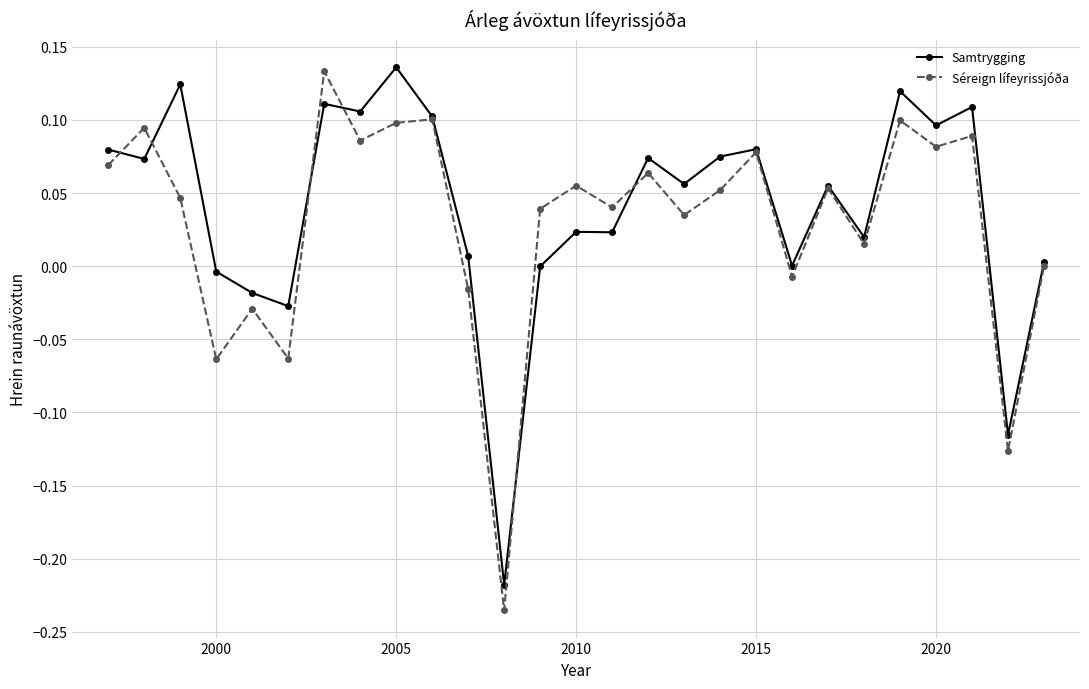

How many distinct data groups are displayed?

2